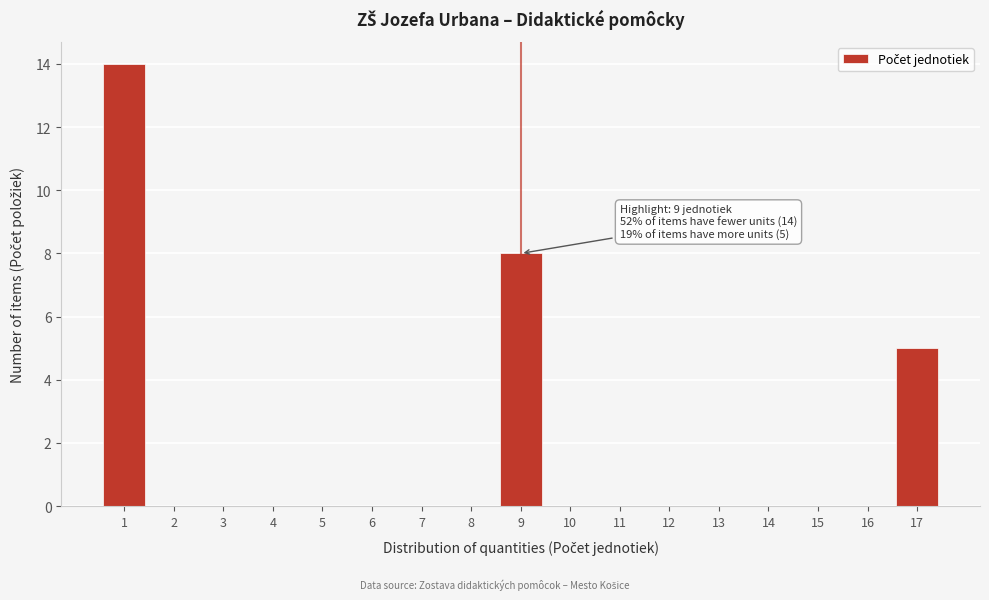

Reading left to right, extract all data points from this chart.

1=14	2=0	3=0	4=0	5=0	6=0	7=0	8=0	9=8	10=0	11=0	12=0	13=0	14=0	15=0	16=0	17=5